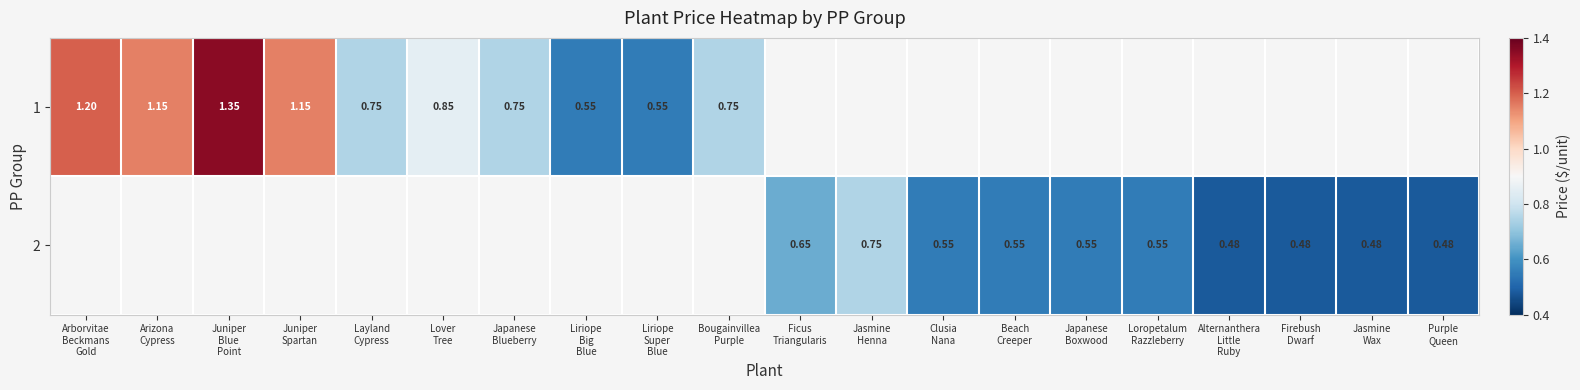

At which label is 1 closest to 0?

Liriope Big Blue